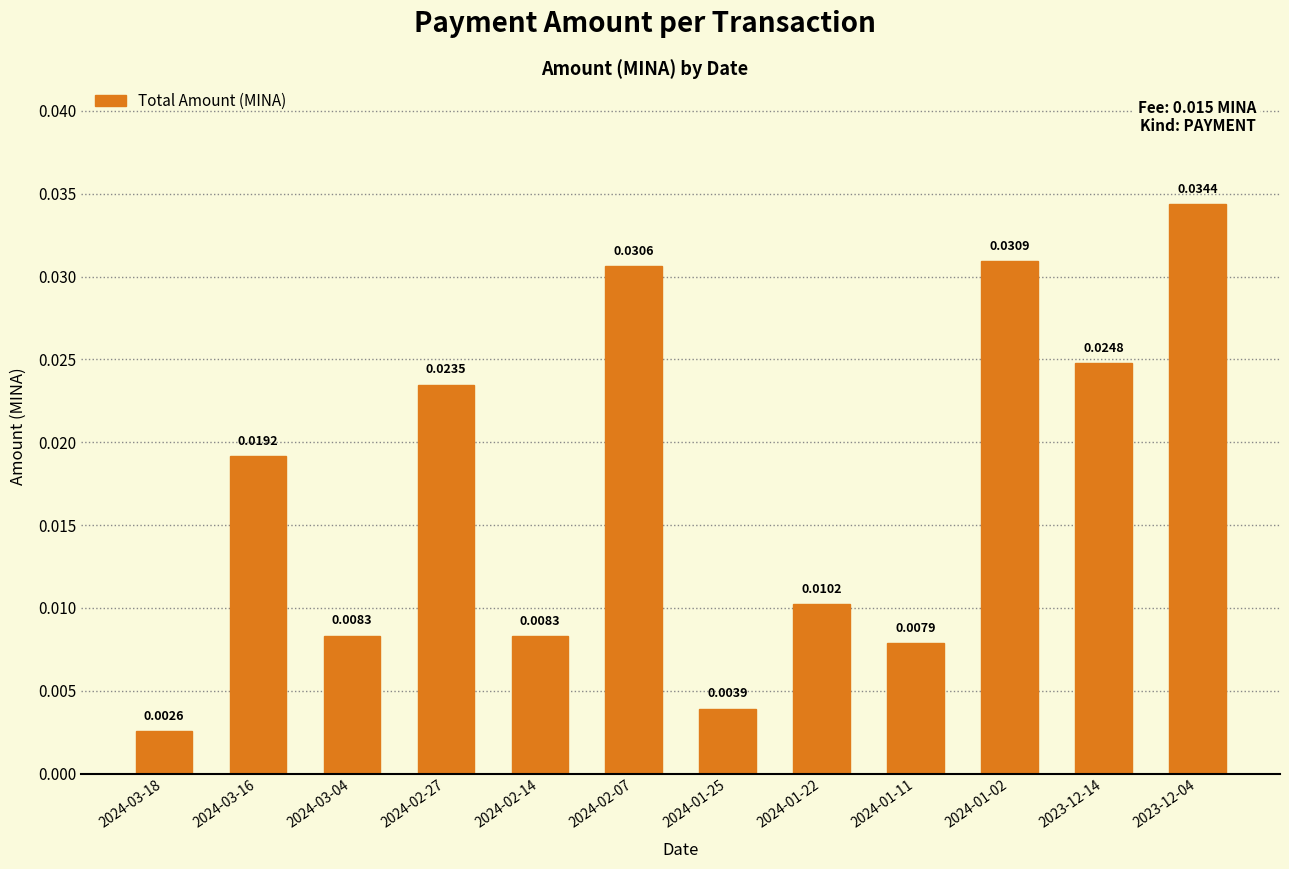

What is the sum of all values?

0.2